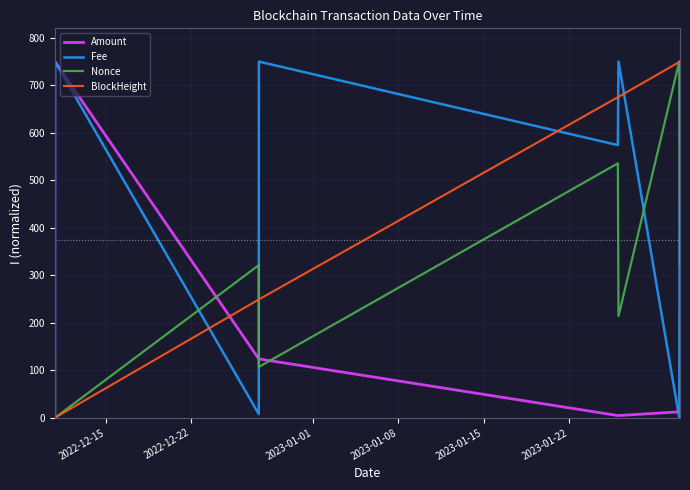

Which series has the largest total across all categories?

Fee